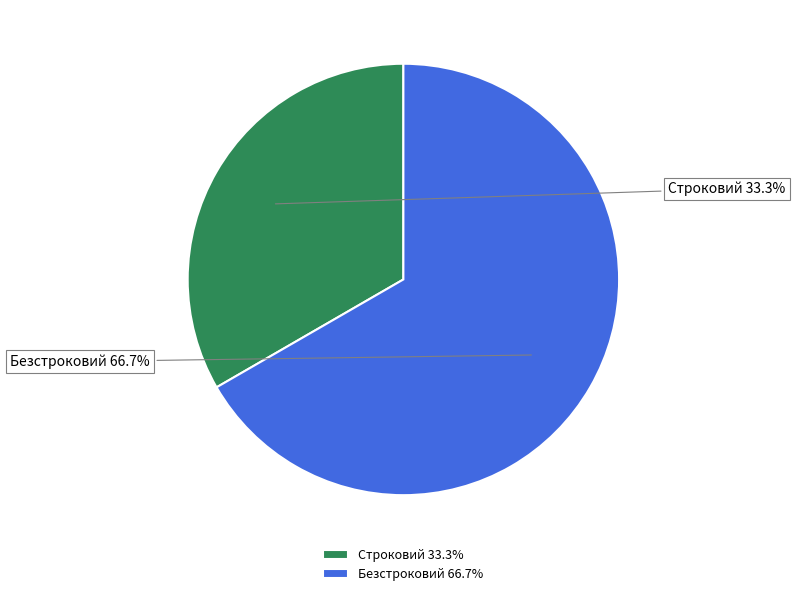

Count the number of slices in the pie.

2